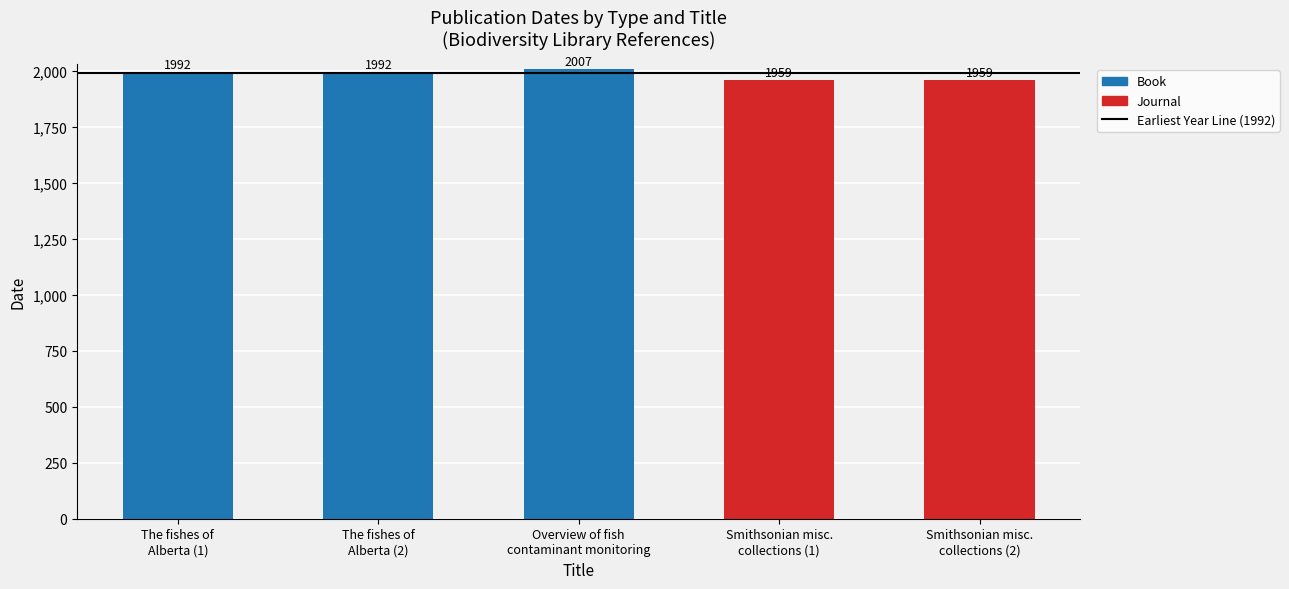

What is the maximum value shown in the chart?

2007